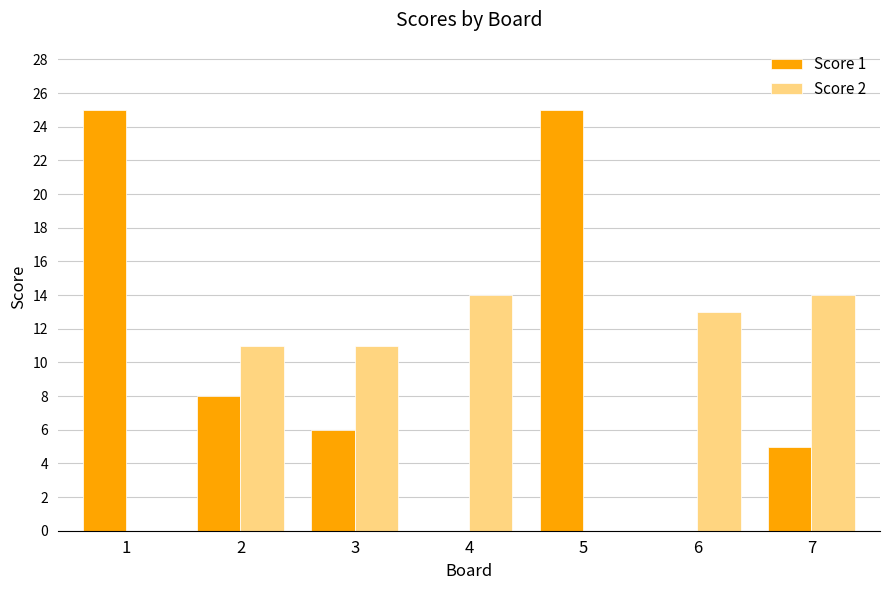

What is the total value across all series at 7?

19